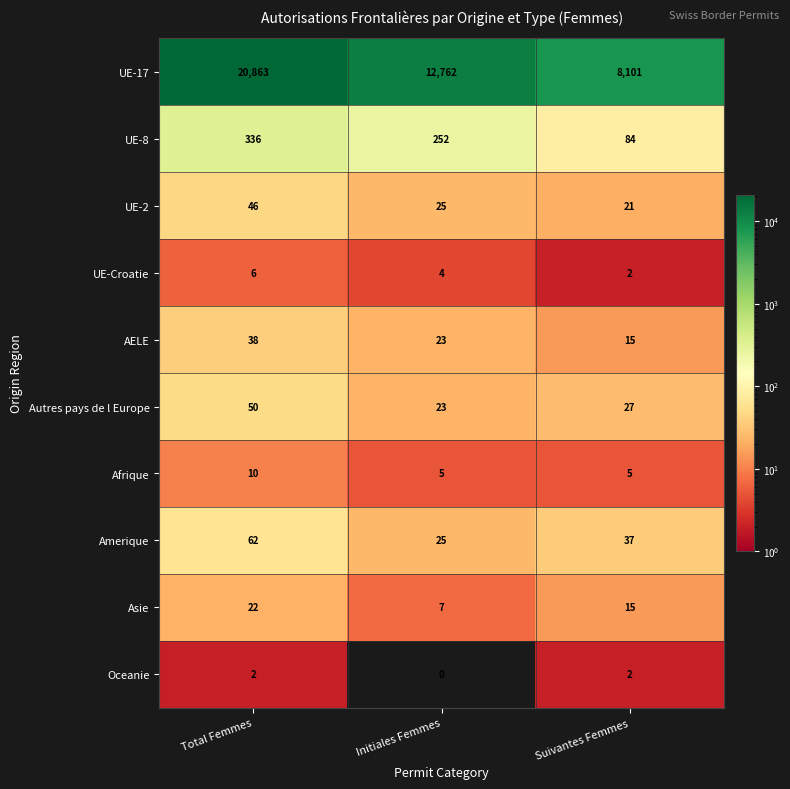

Rank the categories by Asie value from lowest to highest.

Initiales Femmes, Suivantes Femmes, Total Femmes